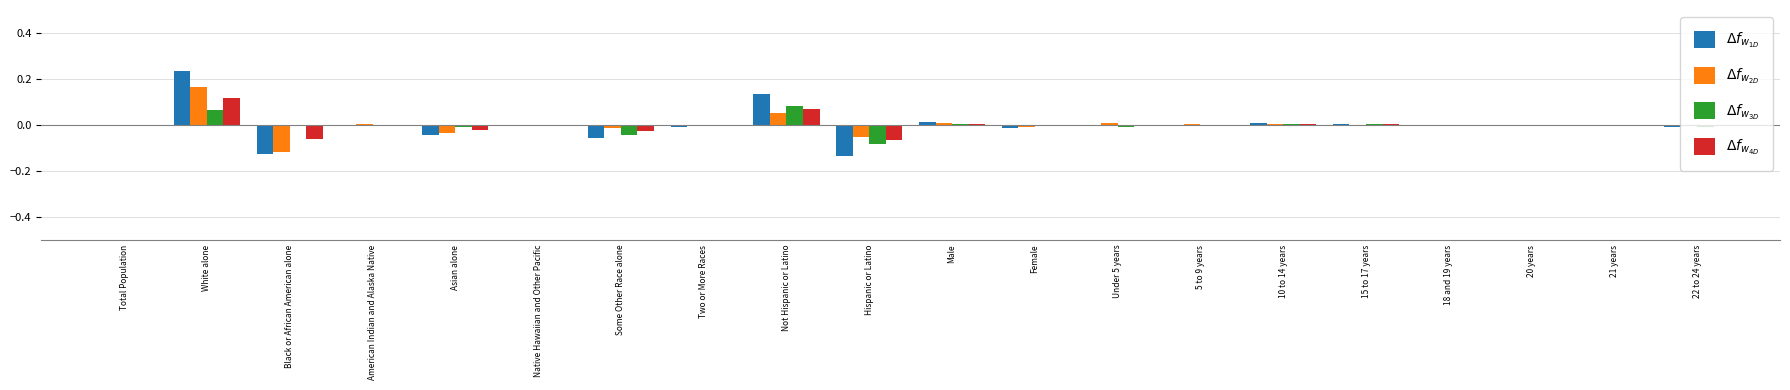

Does the chart contain stacked bars?

No